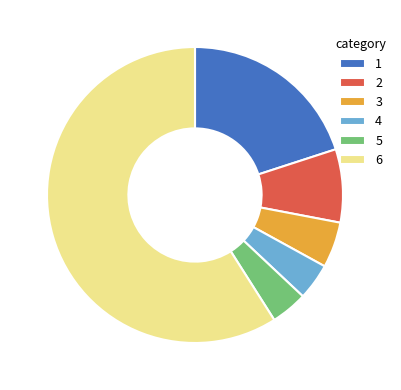

Do 1 and 3 together represent more than half of the pie?

No